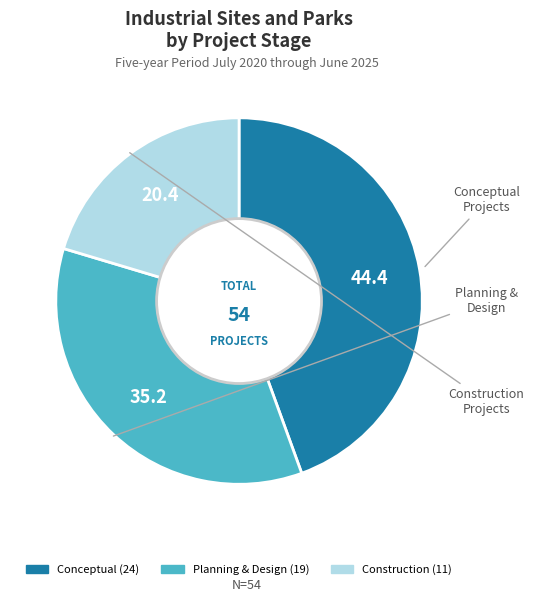

Which category has the biggest portion of the pie?

Conceptual